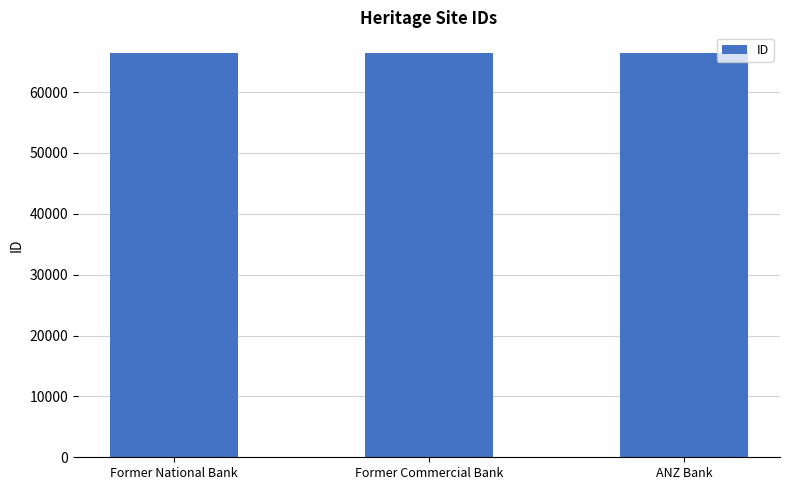

What is the label of the 1st bar from the right?

ANZ Bank